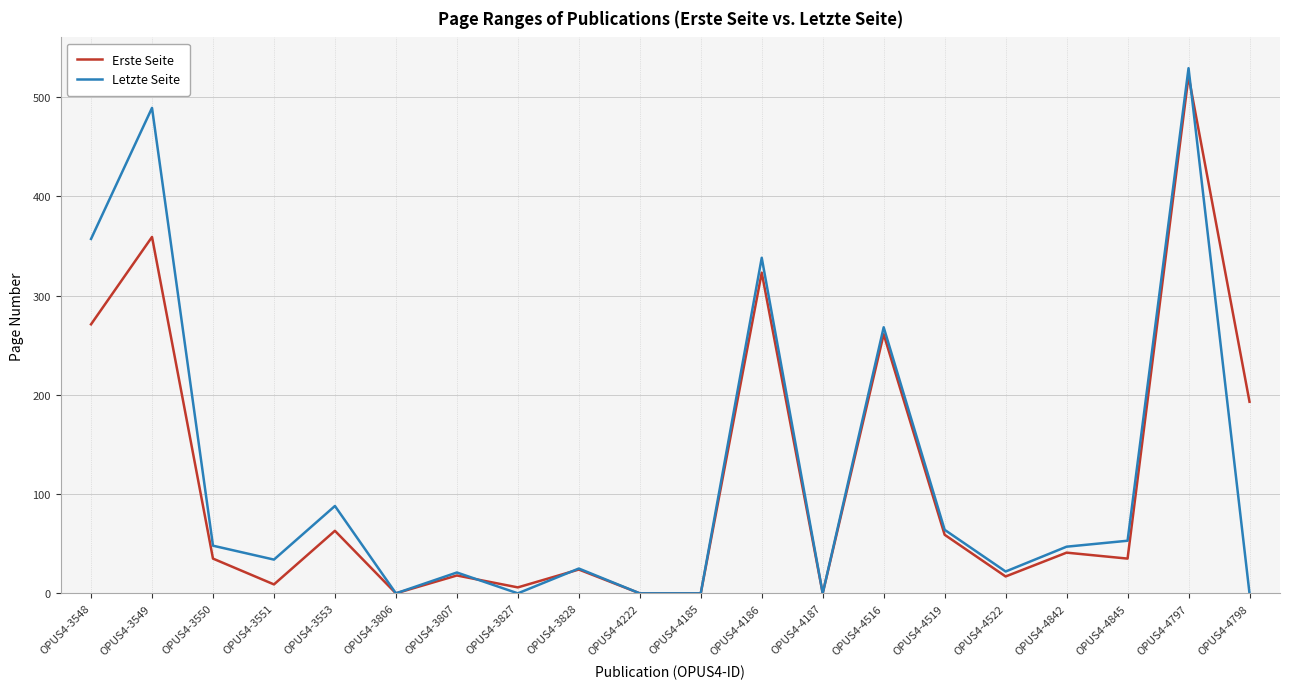

Which category has the highest value in the Erste Seite series?

OPUS4-4797